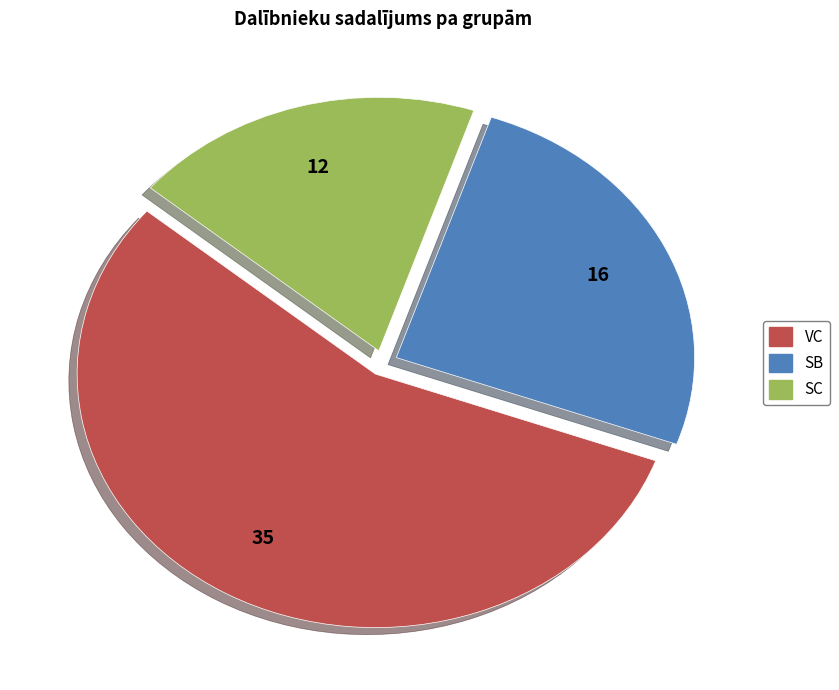

Which slice is the largest?

VC